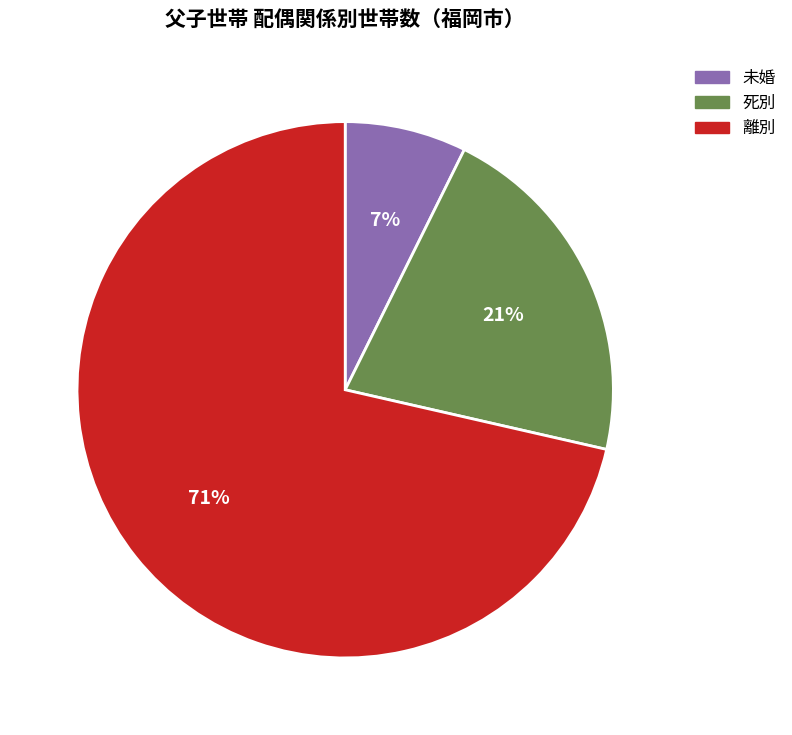

Is there any slice that represents more than half of the pie?

Yes